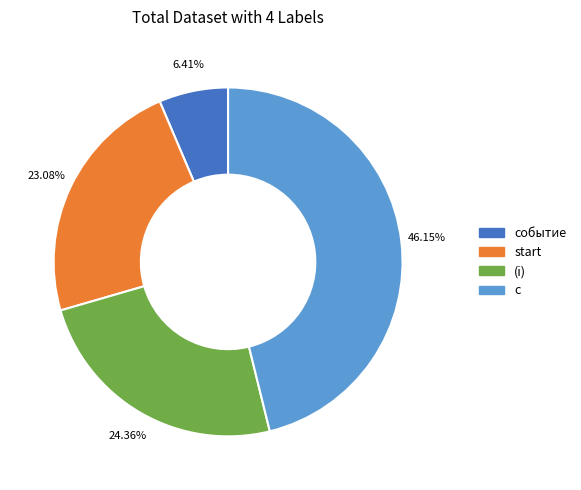

Approximately how many times larger is the value at c compared to (i)?

1.9